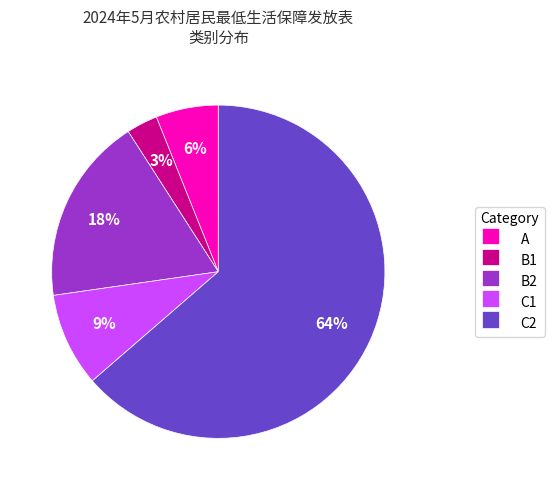

Approximately how many times larger is the value at C1 compared to B2?

0.5